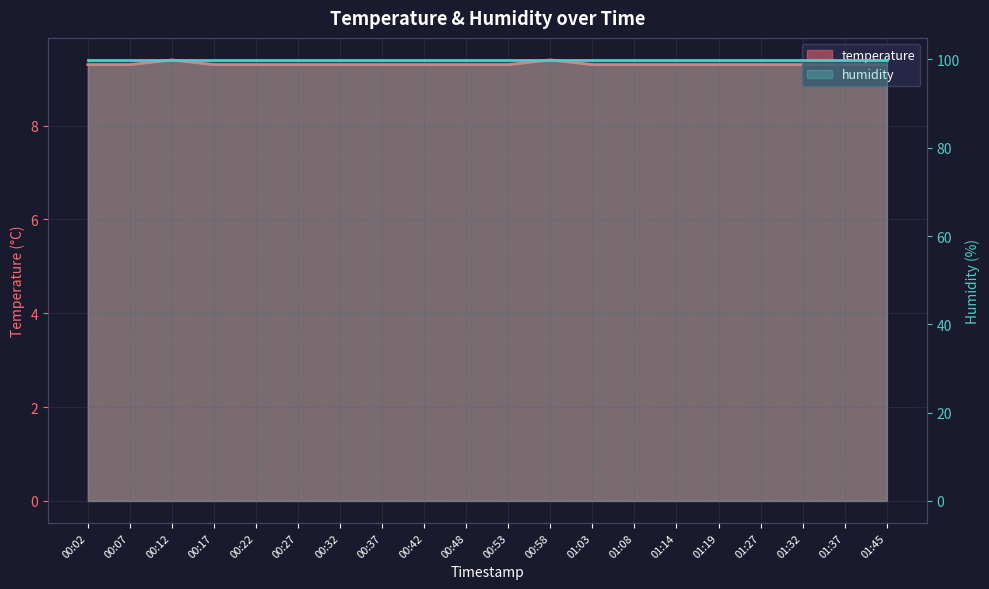

Is it true that the value at 00:32 is 9.3?

True